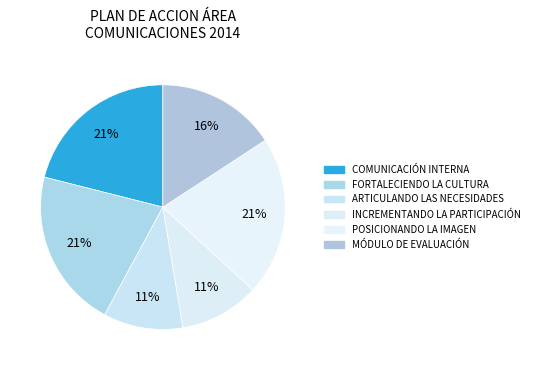

Approximately how many times larger is the value at FORTALECIENDO LA CULTURA compared to MÓDULO DE EVALUACIÓN?

1.3